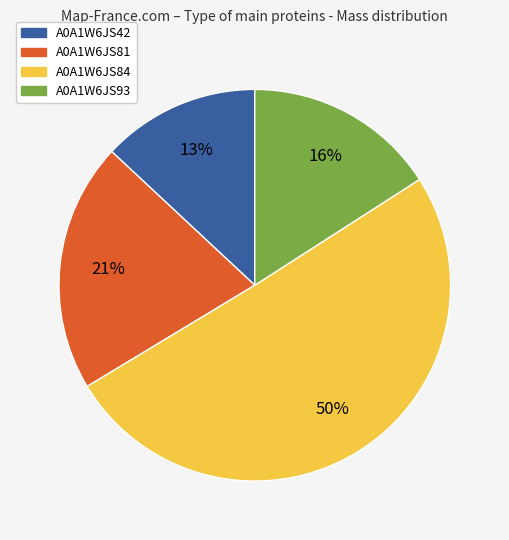

What is the ratio of the value at A0A1W6JS93 to the value at A0A1W6JS84?

0.3